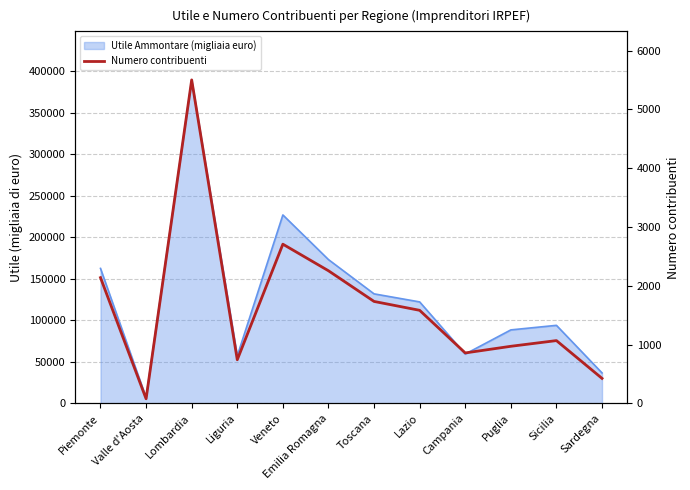

What is the approximate value at Liguria, to the nearest 10?

740